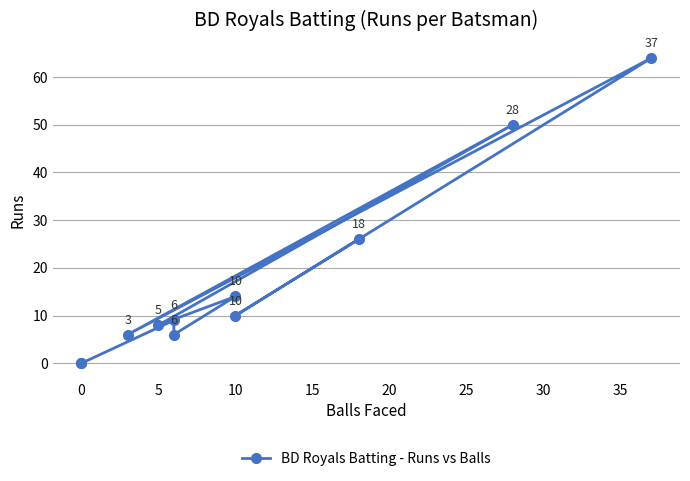

What is the difference between the second highest and minimum values?

50